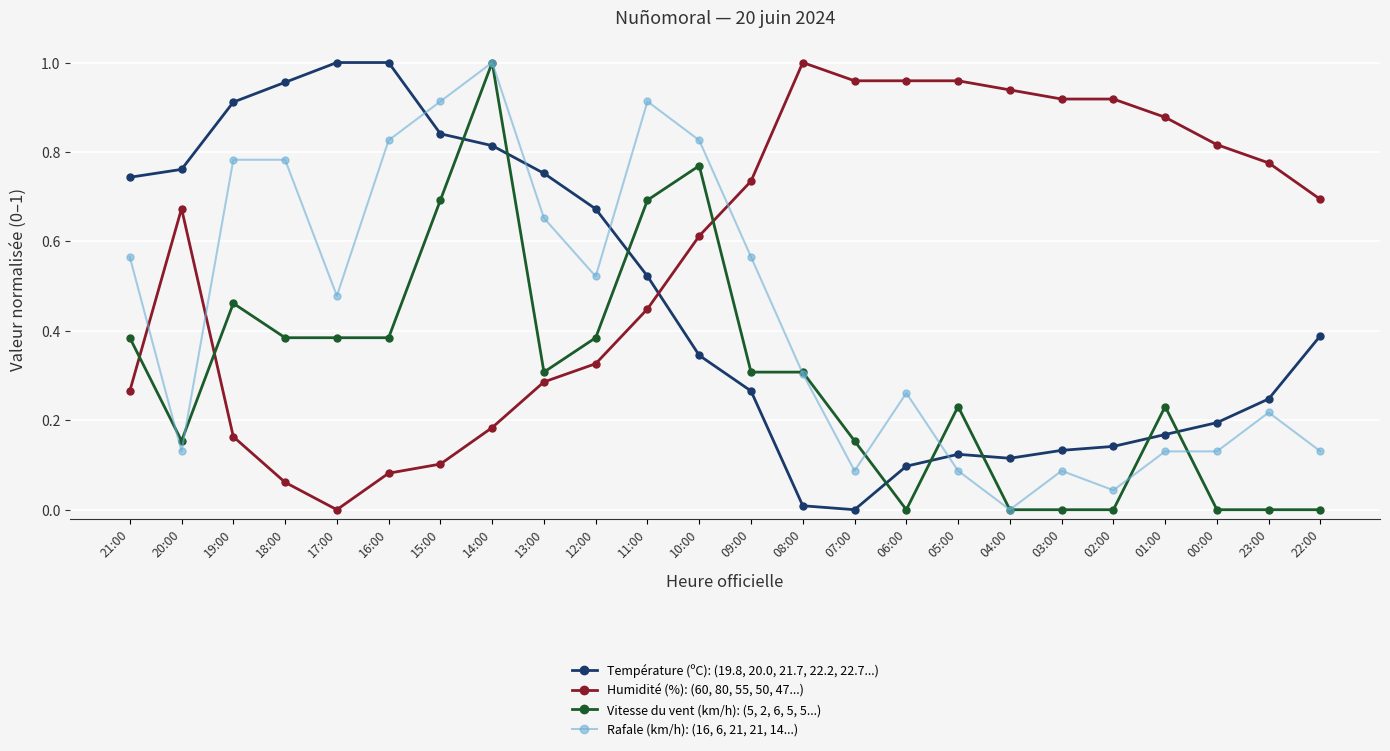

Rank the series at 00:00 from lowest to highest value.

Vitesse du vent (km/h): (5, 2, 6, 5, 5...), Rafale (km/h): (16, 6, 21, 21, 14...), Température (ºC): (19.8, 20.0, 21.7, 22.2, 22.7...), Humidité (%): (60, 80, 55, 50, 47...)